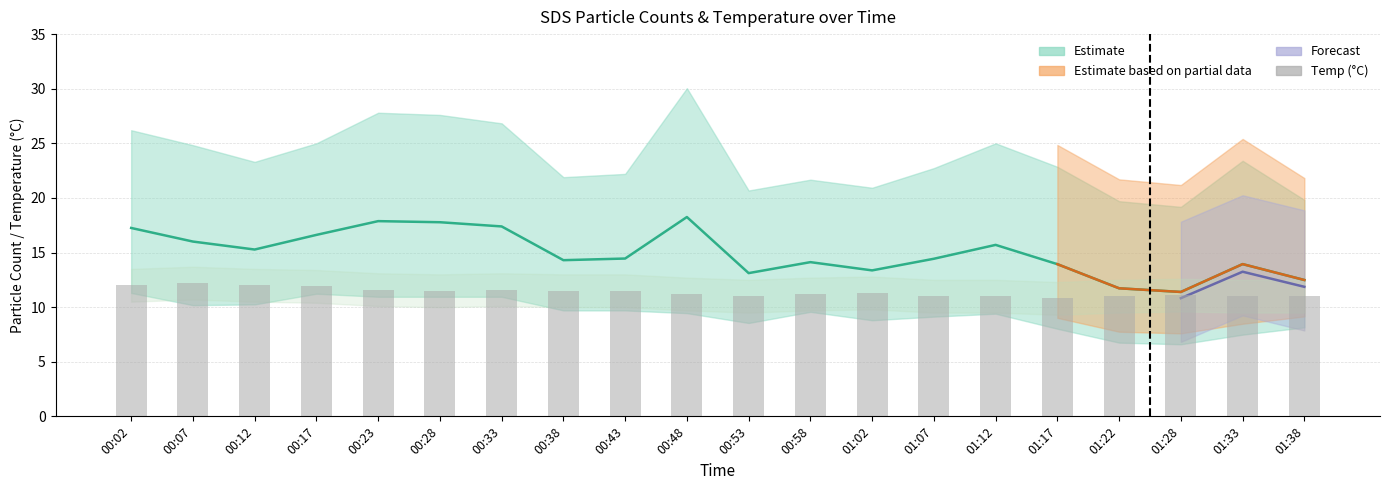

Rank the categories by value from highest to lowest.

00:07, 00:02, 00:12, 00:17, 00:23, 00:33, 00:28, 00:38, 00:43, 01:02, 00:48, 00:58, 01:28, 00:53, 01:07, 01:12, 01:22, 01:33, 01:38, 01:17